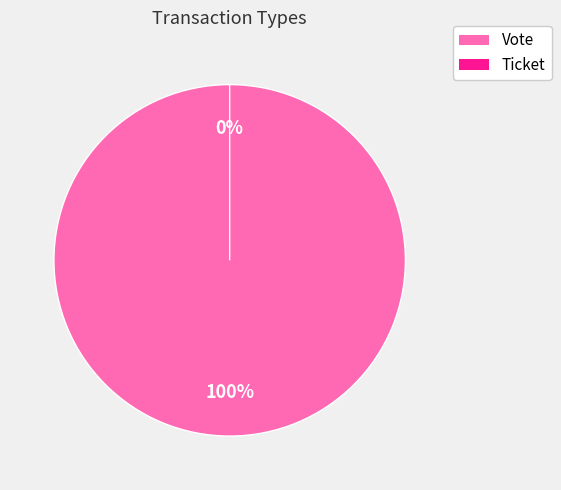

Does Ticket account for over 50% of the chart?

No